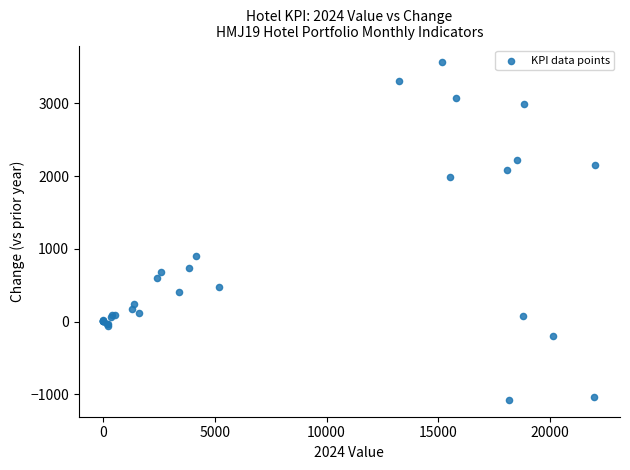

What Y value in the scatter plot is closest to 1243?

895.0